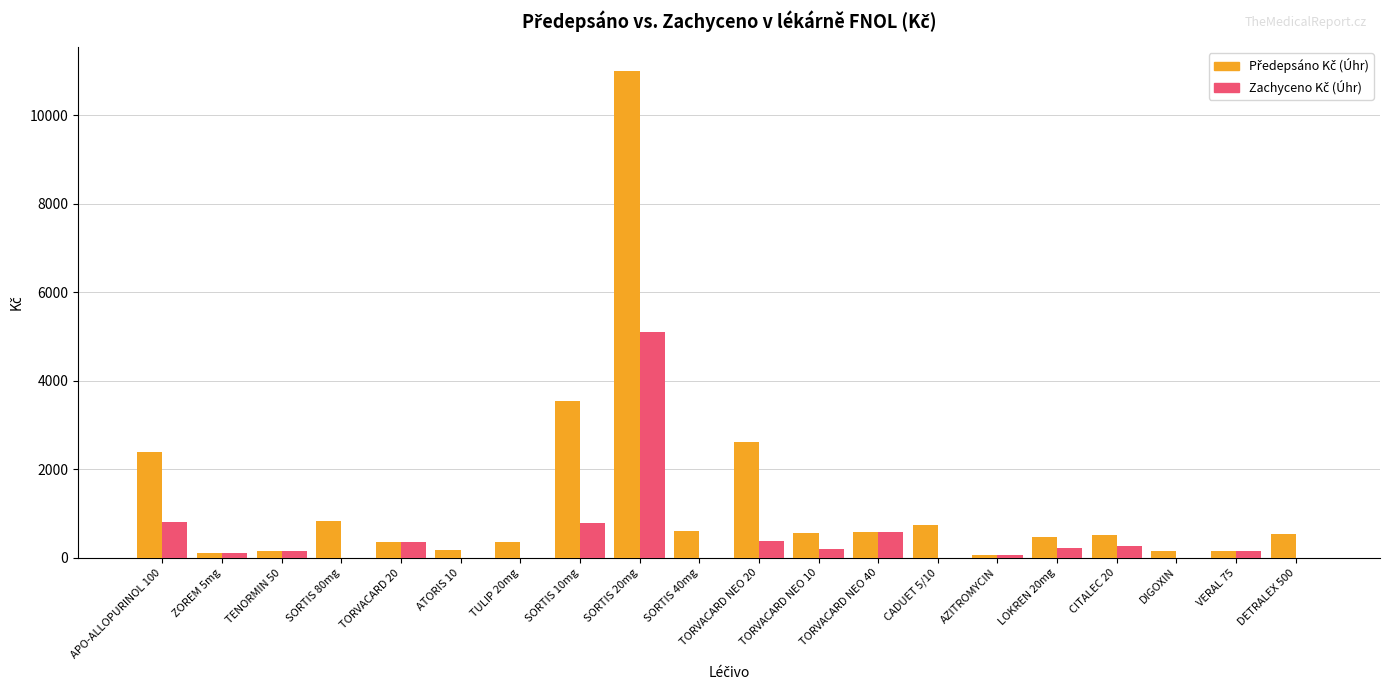

At which category is the sum across all series the highest?

SORTIS 20mg